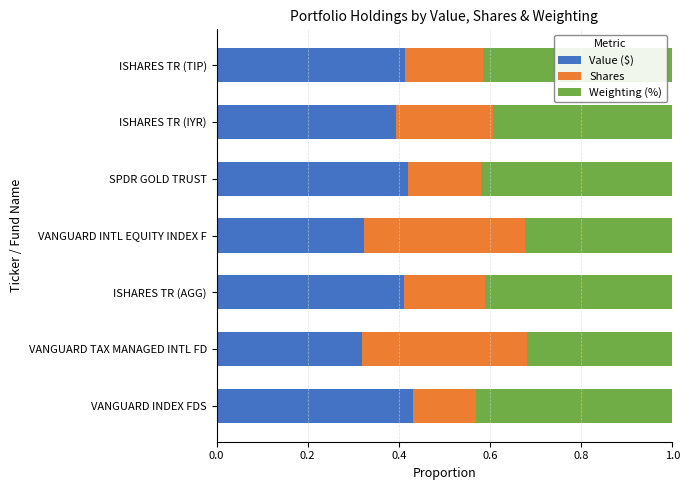

Count the number of data series in this chart.

3